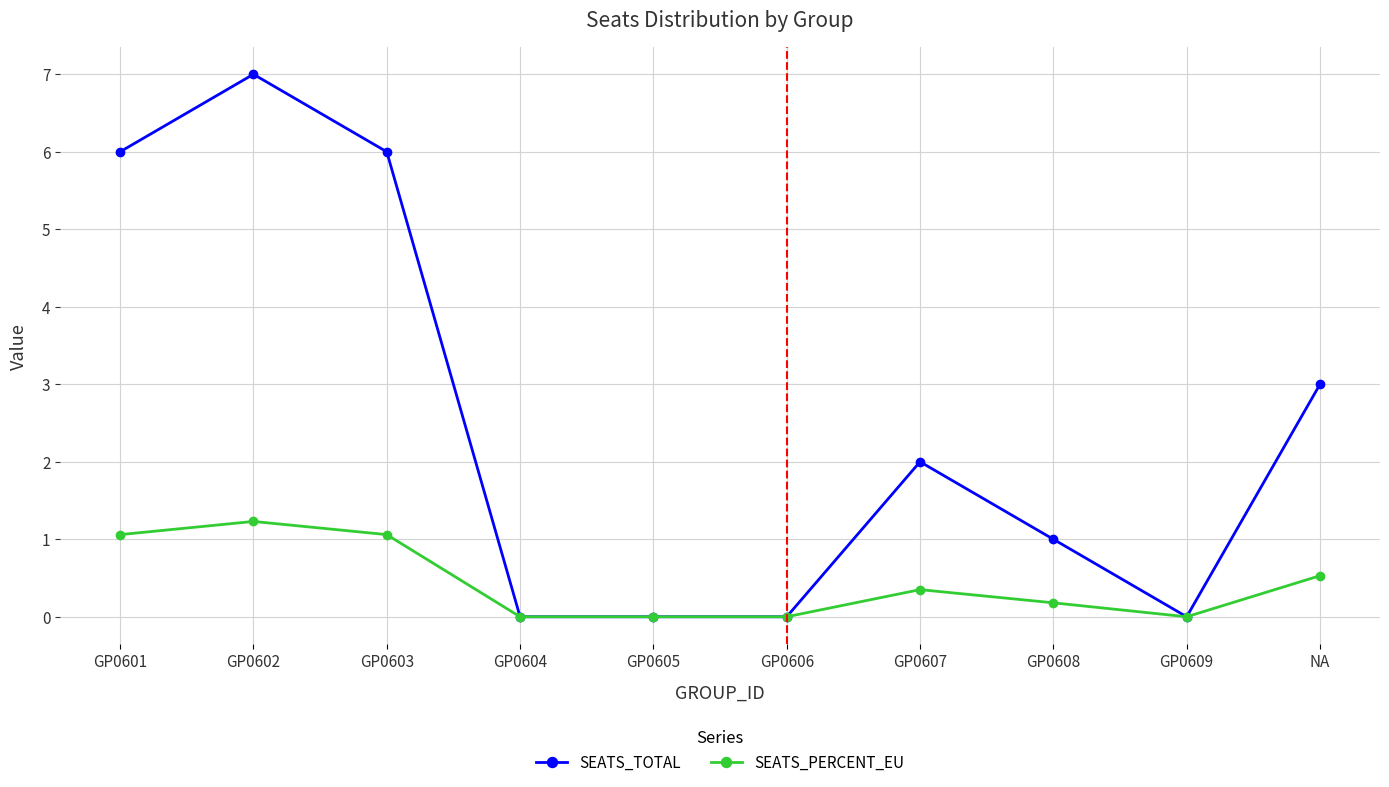

Where is the first local maximum for SEATS_TOTAL?

GP0602